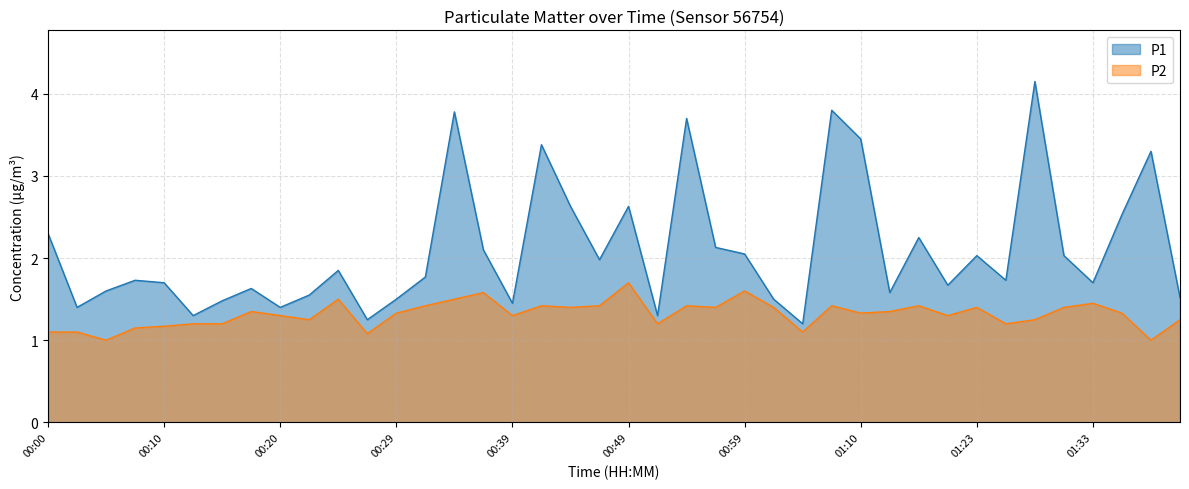

Between 00:05 and 00:59, which is larger?

00:59